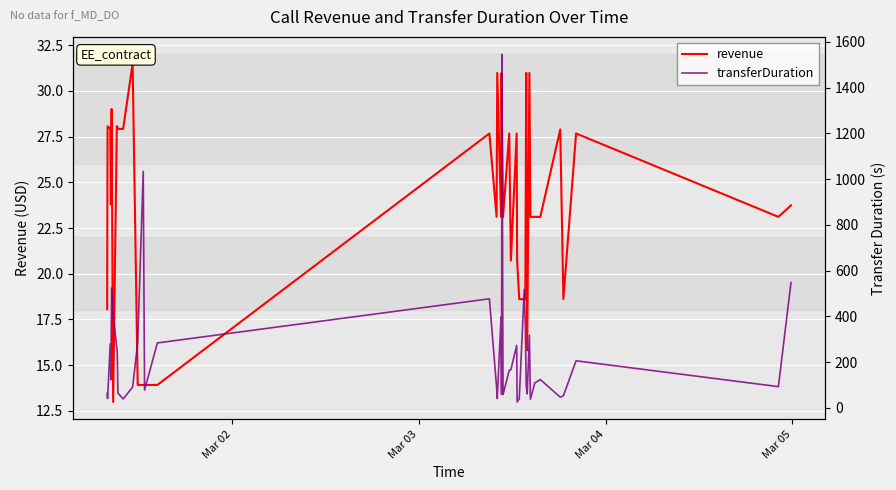

List the series in order of their overall mean, lowest first.

revenue, transferDuration